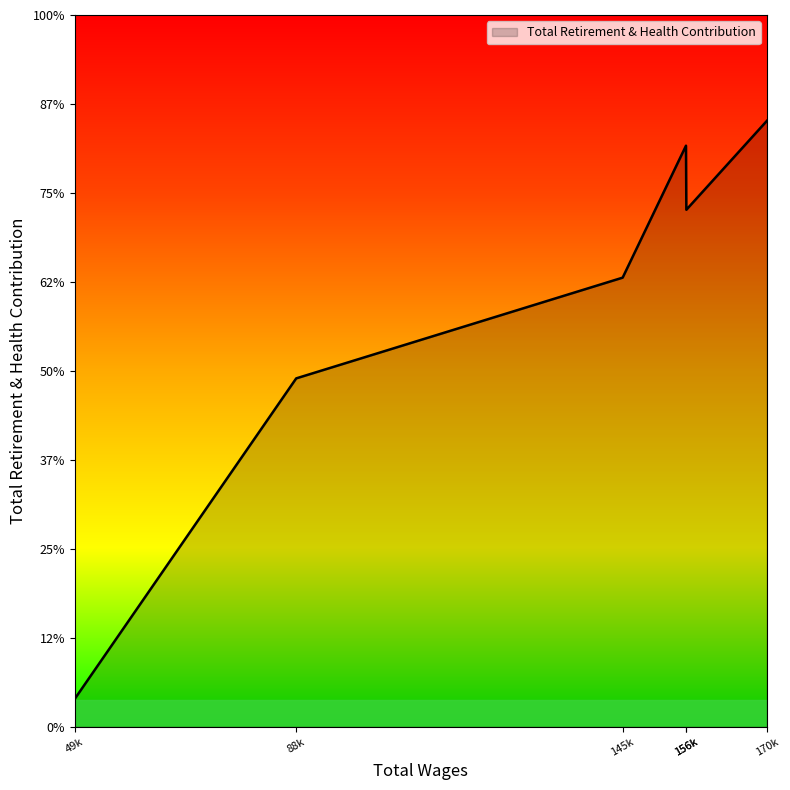

How many points are higher than both their immediate neighbors (excluding endpoints)?

1